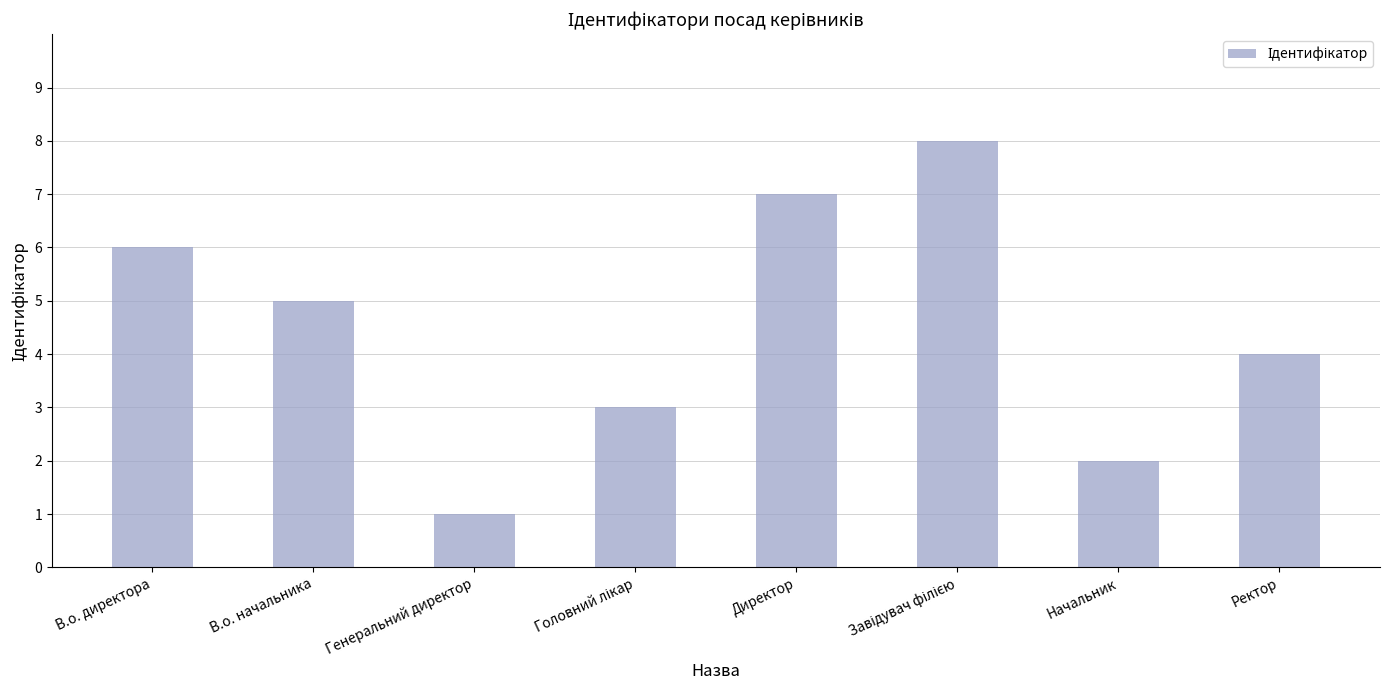

Which label corresponds to the smallest value in the chart?

Генеральний директор